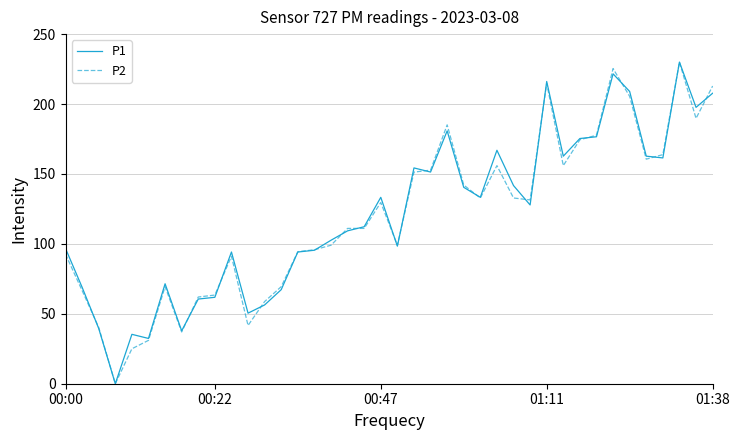

What is the sum of all P1 values?

4835.9